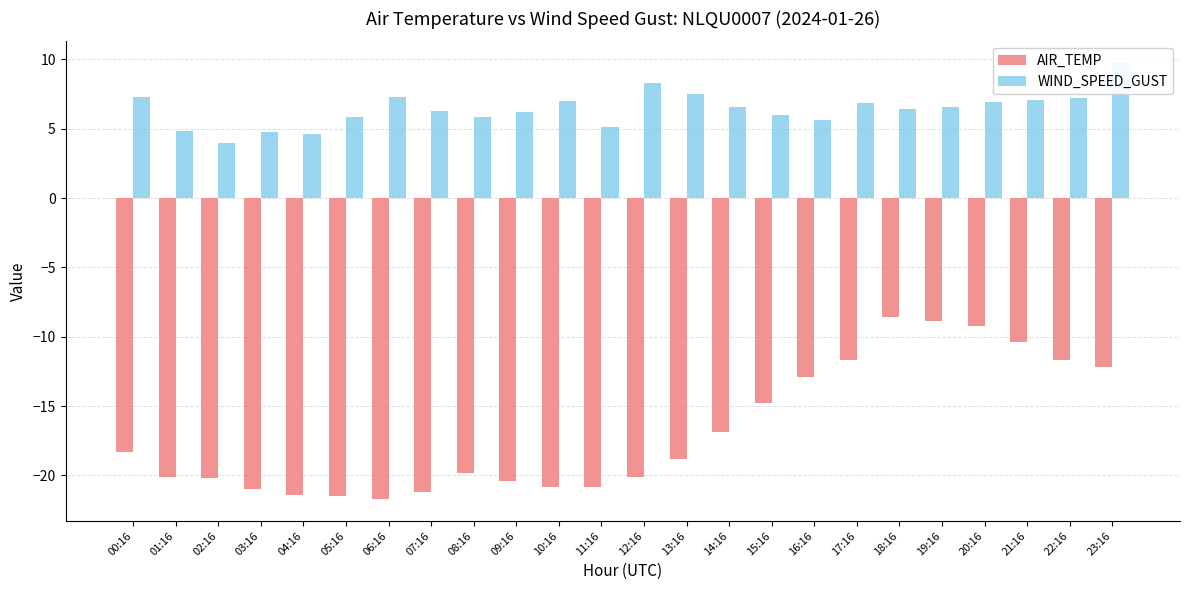

How many distinct data groups are displayed?

2